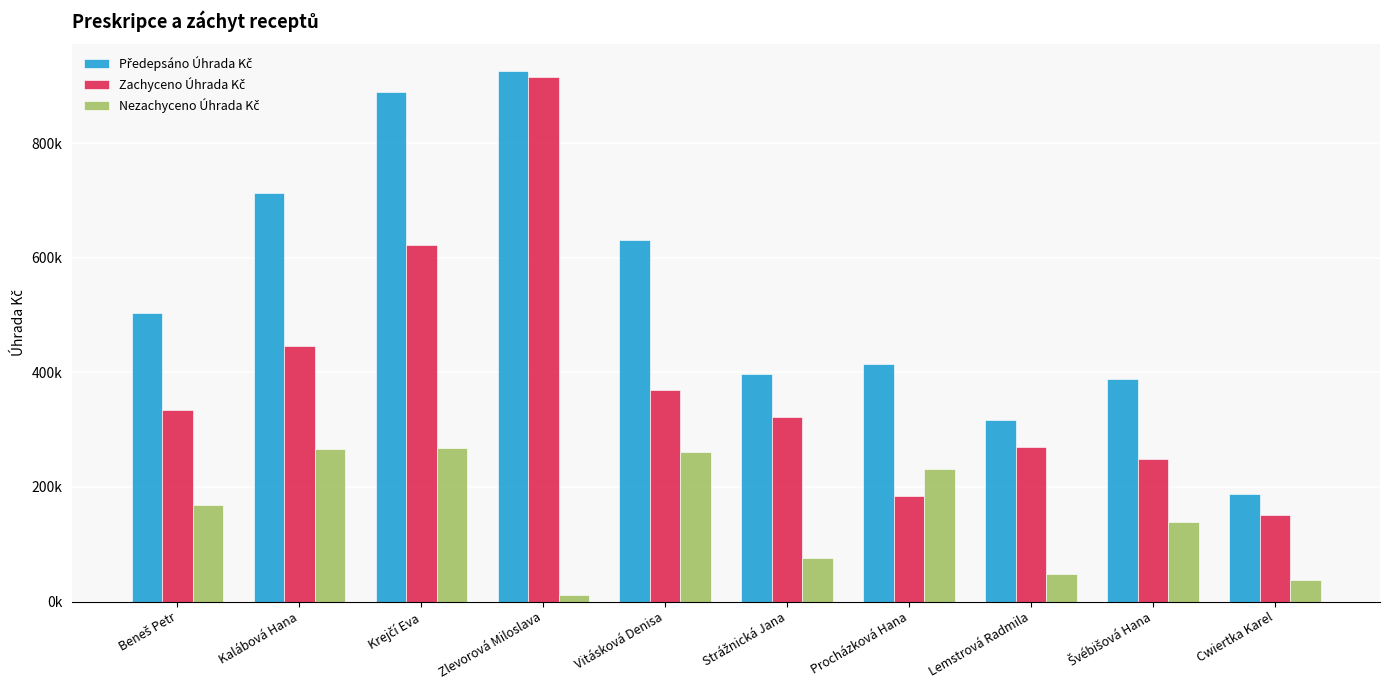

What is the label of the 8th bar from the left?

Lemstrová Radmila